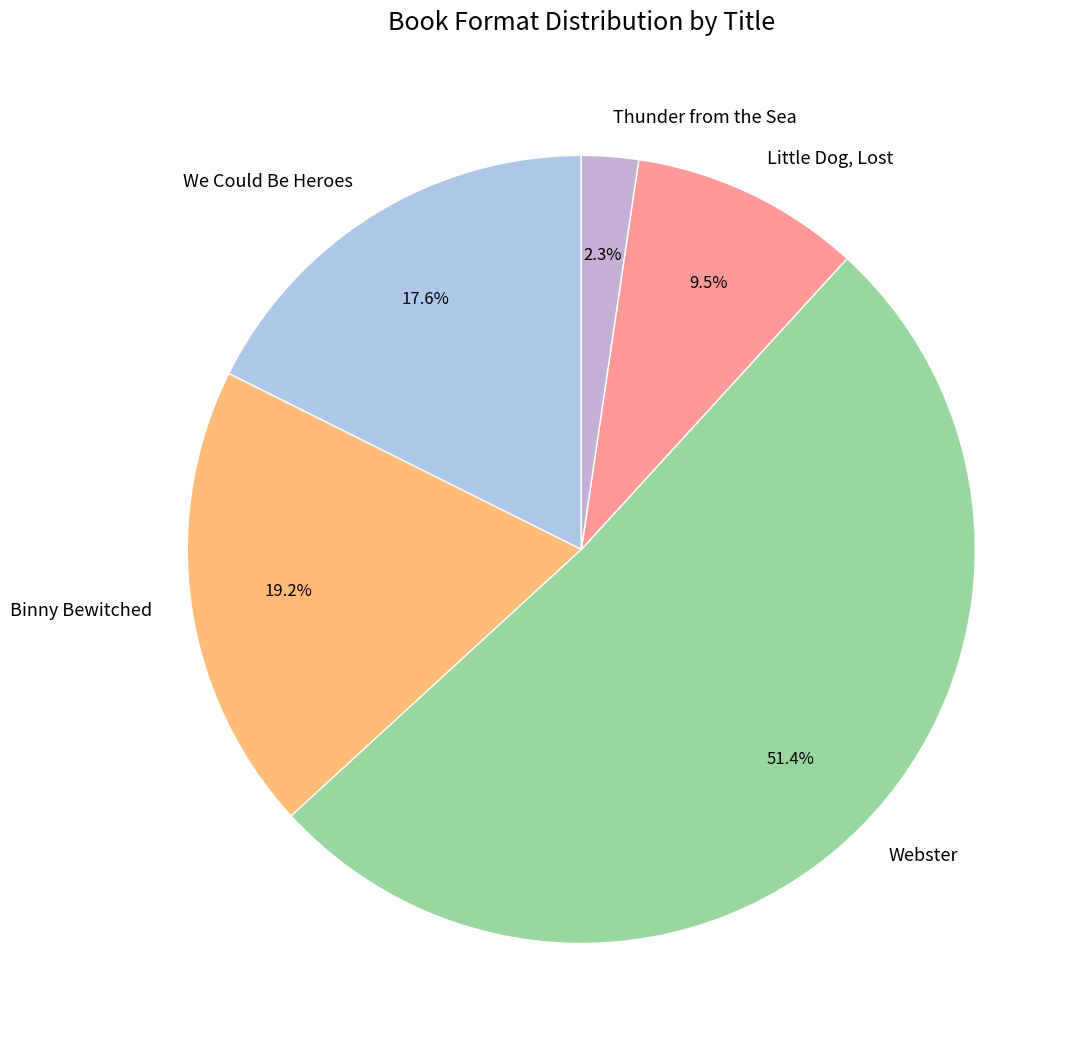

True or false: Webster accounts for 51% of the total.

True